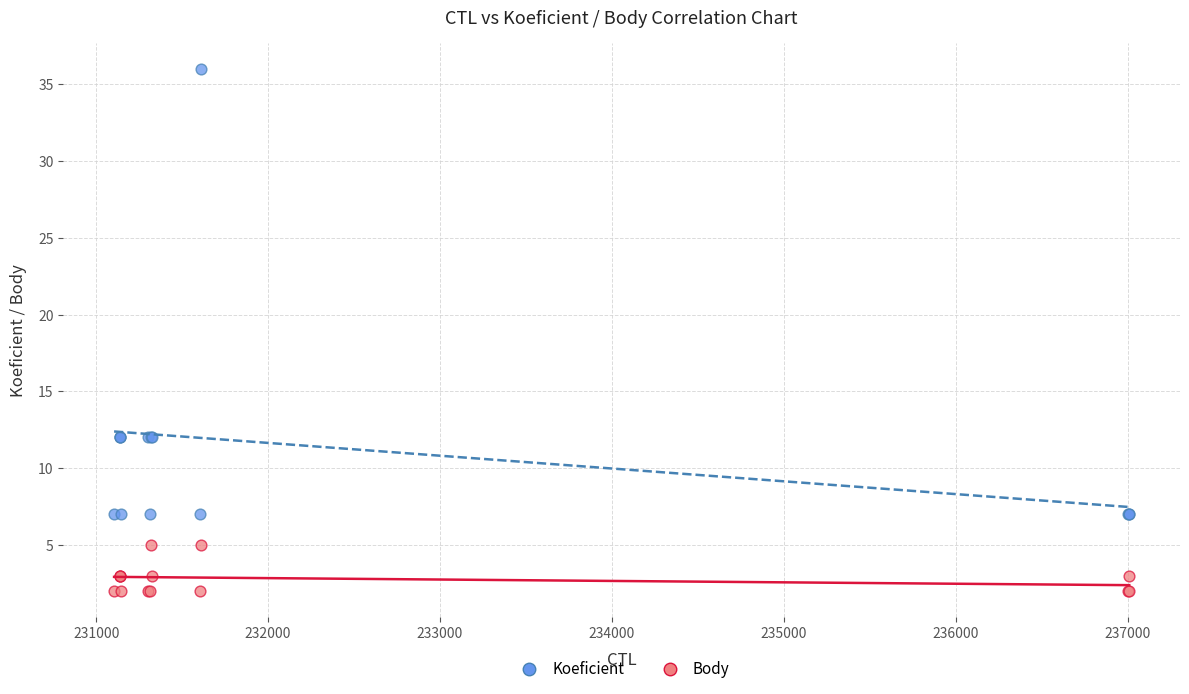

Which series reaches the maximum Y coordinate?

Koeficient